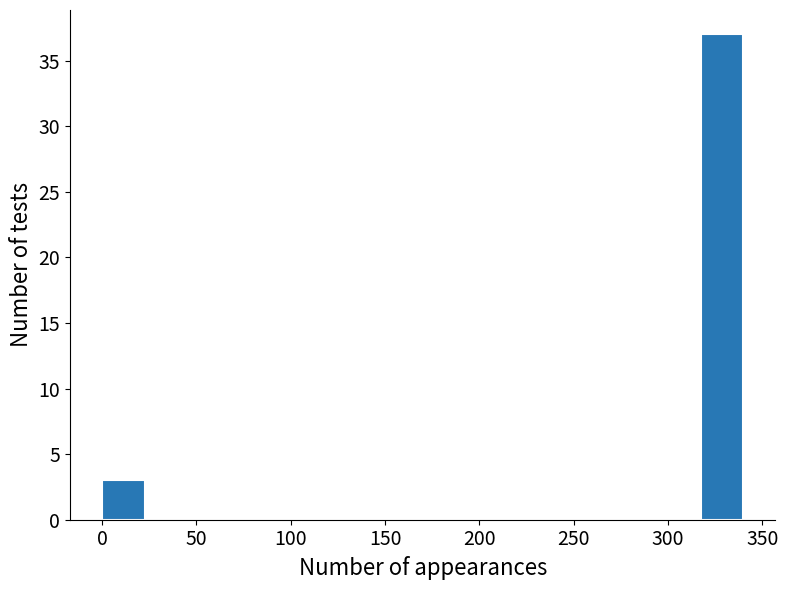

What is the height of the bar covering 0 to 25 on the x-axis? Neither the bar edges nor the heights are printed on the chart, so give them approximately, as read against the axes.

3